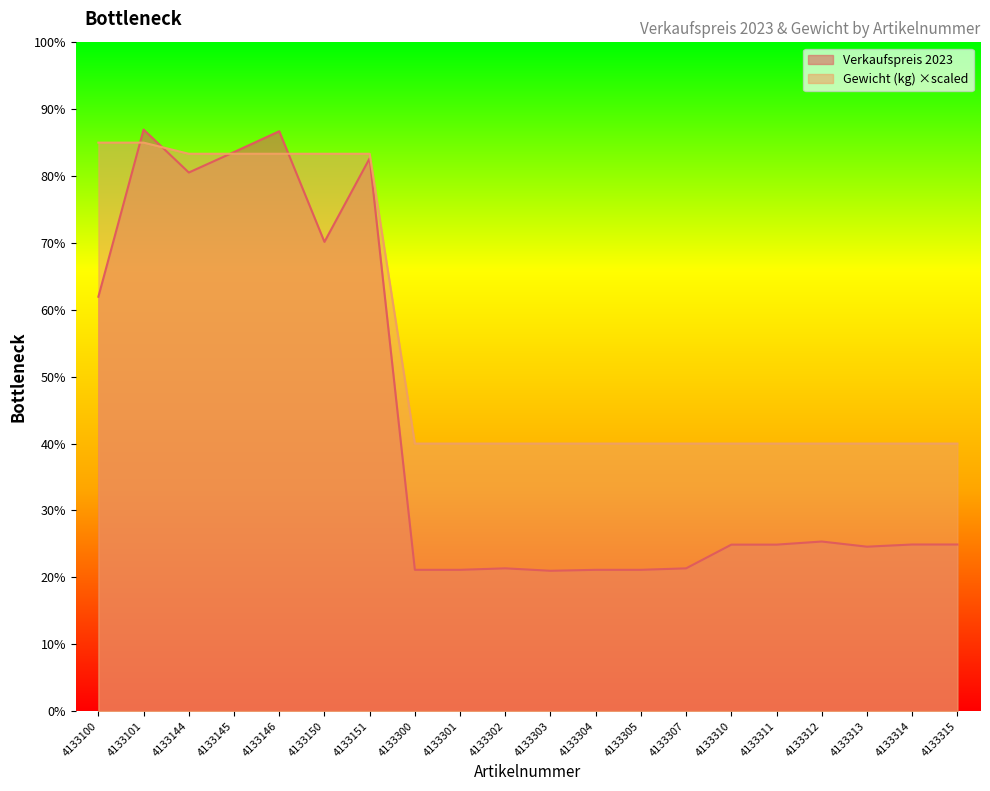

Reading left to right, transcribe all the data shown in this chart.

Verkaufspreis 2023: 4992.9	7007.4	6489.6	6736.1	6987.1	5653.7	6661.1	1702.0	1702.0	1720.0	1690.5	1702.0	1702.0	1720.0	2005.6	2005.6	2043.0	1981.0	2007.2	2007.2
Gewicht (kg): 6849.8	6849.8	6715.5	6715.5	6715.5	6715.5	6715.5	3223.4	3223.4	3223.4	3223.4	3223.4	3223.4	3223.4	3223.4	3223.4	3223.4	3223.4	3223.4	3223.4